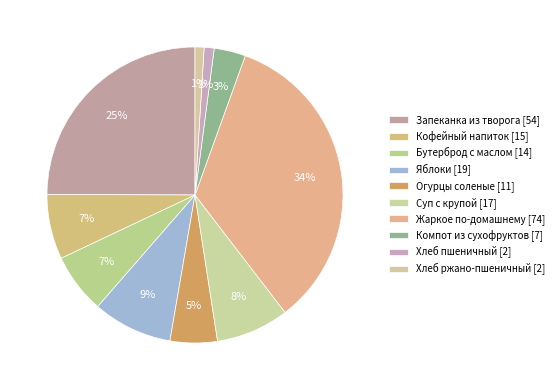

Between Яблоки and Бутерброд с маслом, which is larger?

Яблоки